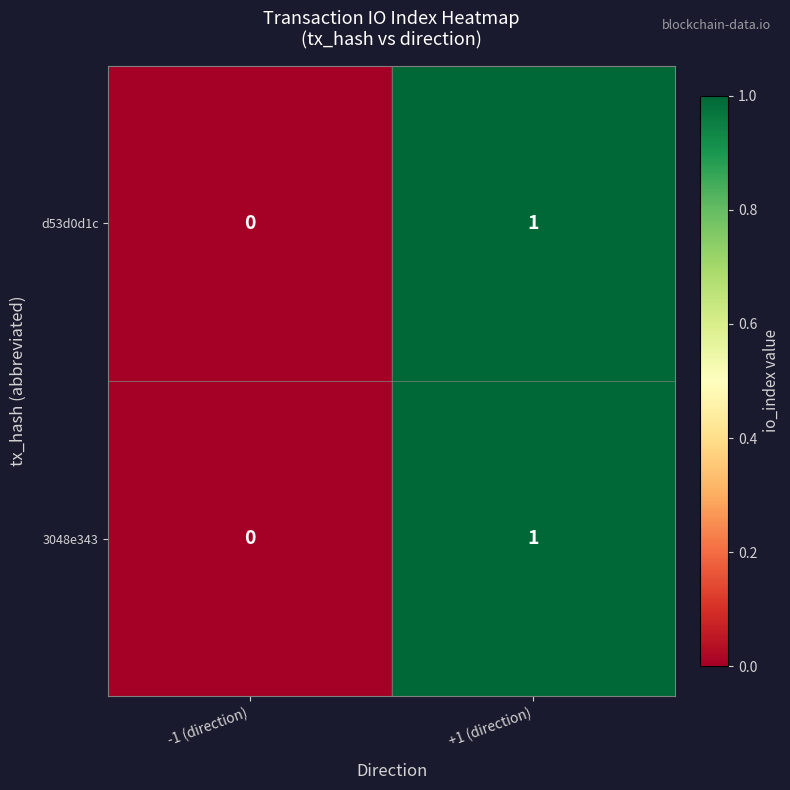

What is the total value across all series at +1 (direction)?

2